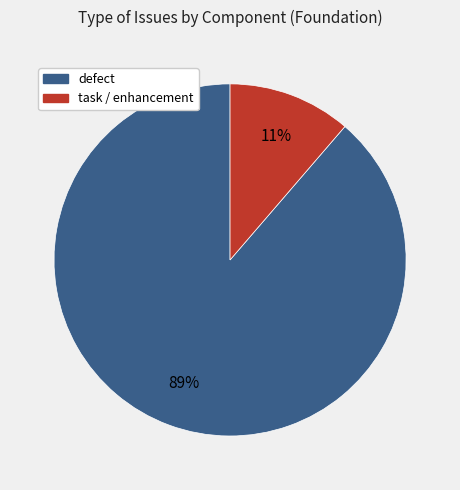

How many segments does this pie chart have?

2